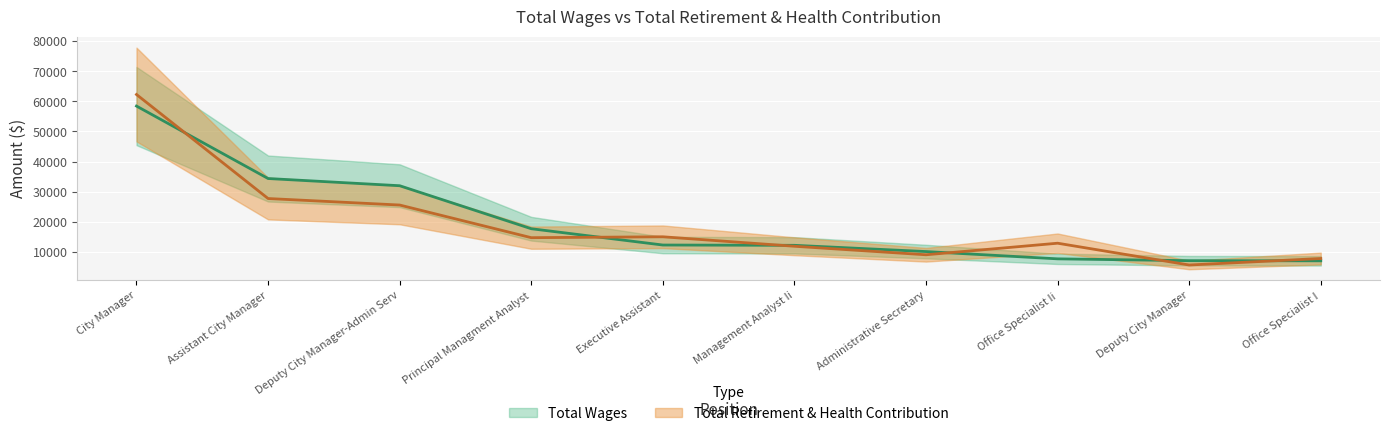

What position from the right is Principal Managment Analyst?

7